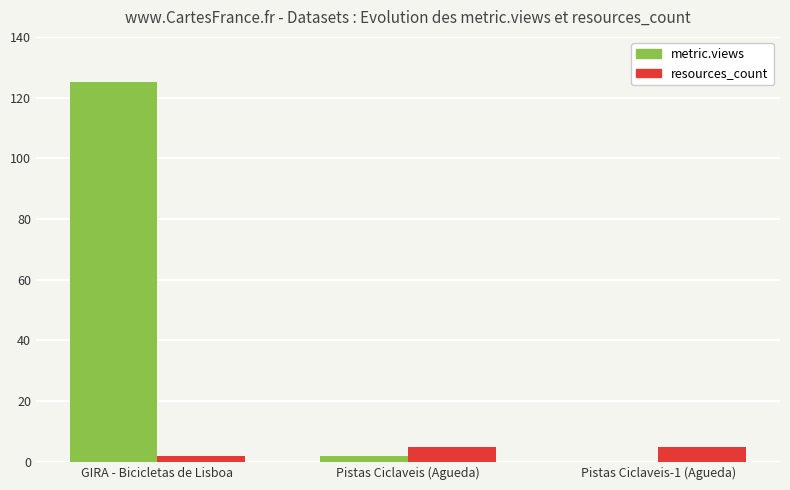

What is the sum of all resources_count values?

12